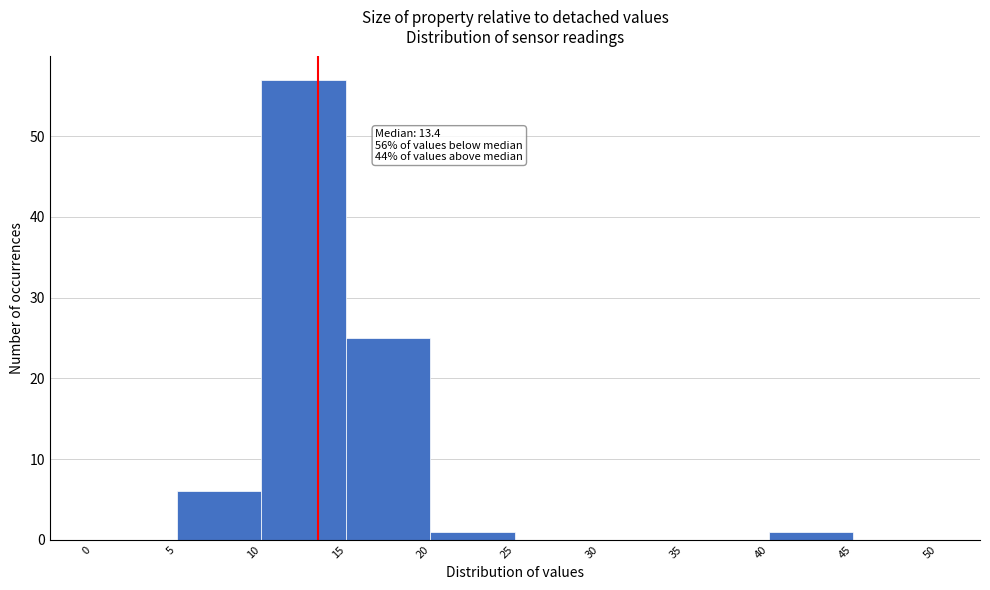

Which range on the x-axis has the tallest bar?

10 to 15